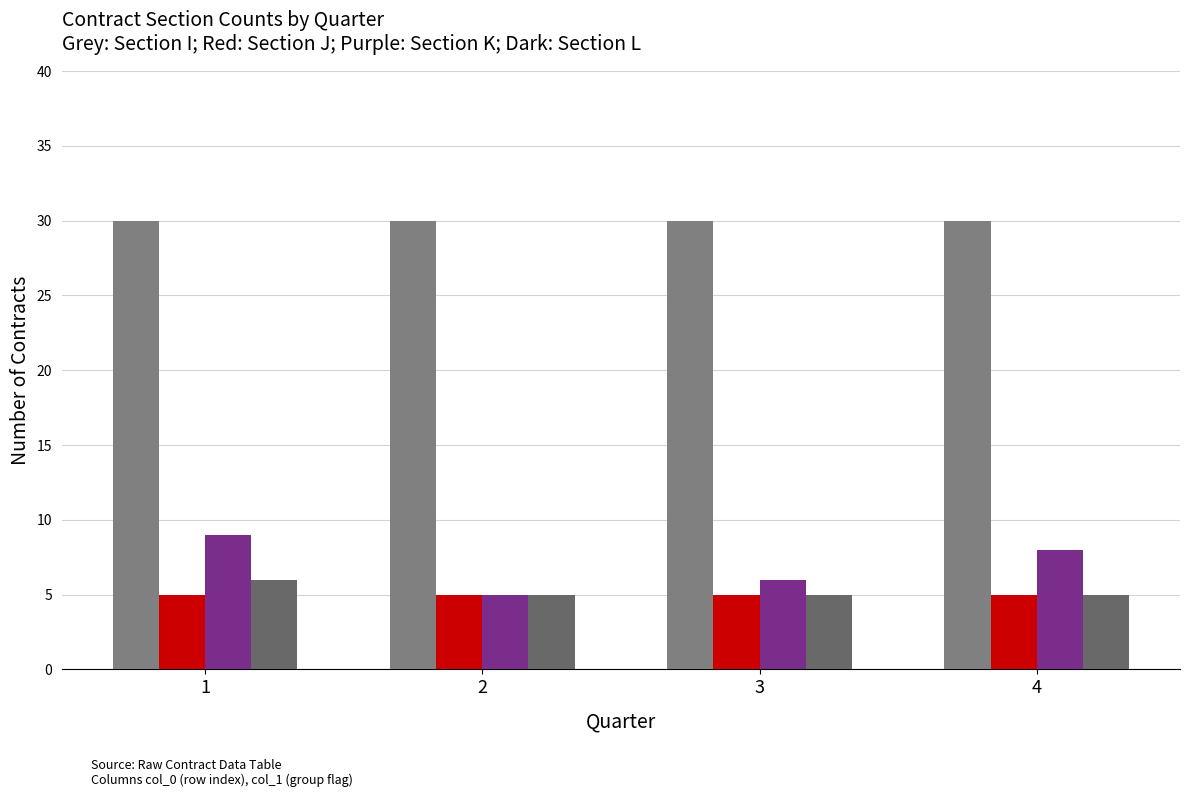

Which category has the lowest value across all series?

1